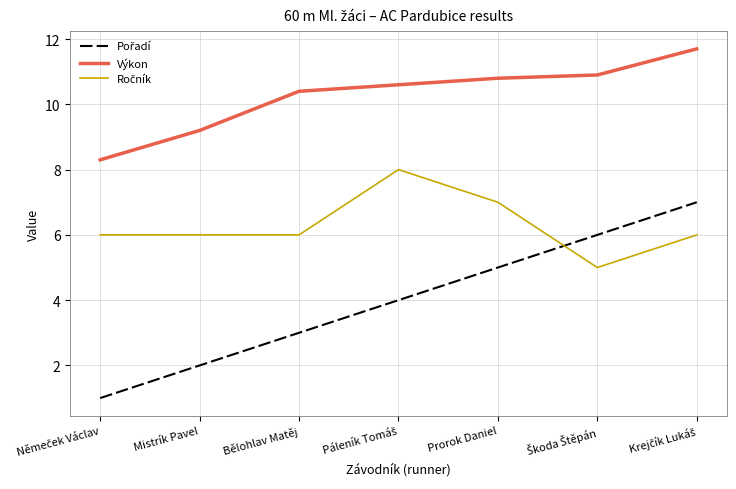

What is the difference between the Výkon values at Bělohlav Matěj and Mistrík Pavel?

1.2